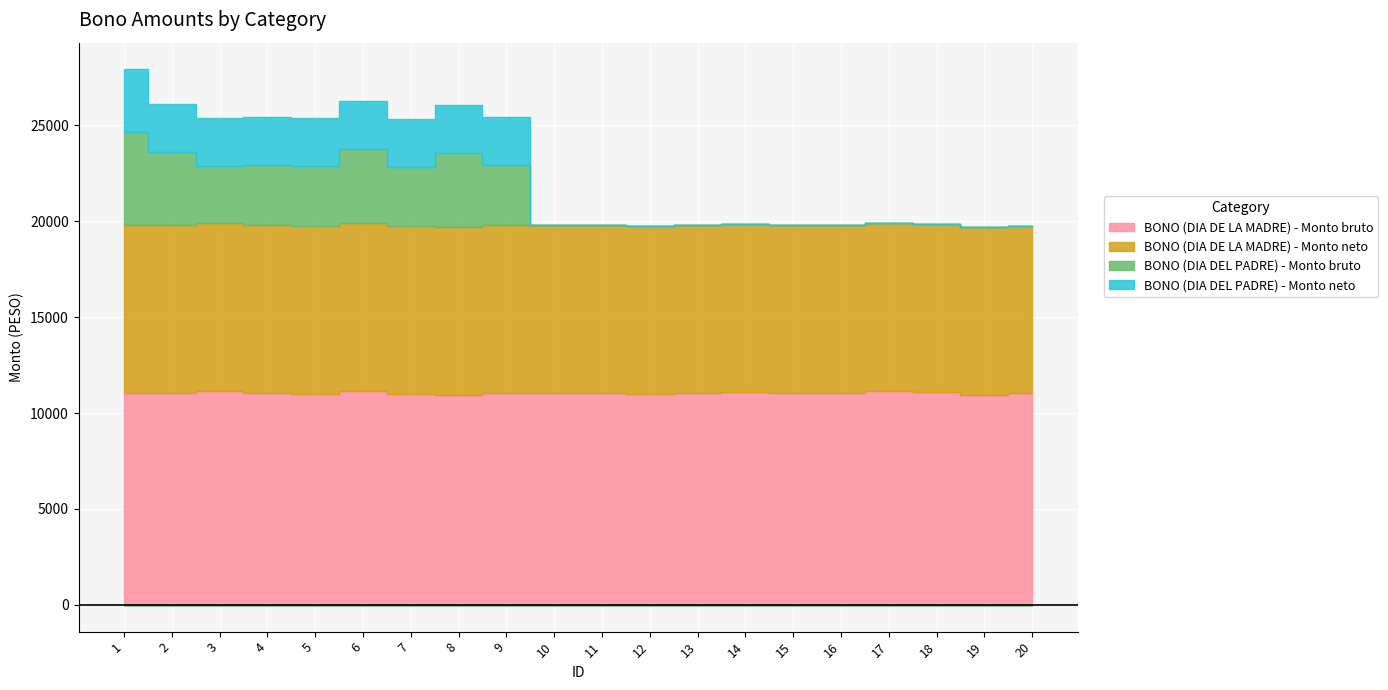

Reading right to left, extract all data points from this chart.

BONO (DIA DE LA MADRE) - Monto bruto: 20=11025.6	19=10959.4	18=11091.5	17=11160.9	16=11057.8	15=11054.5	14=11104.0	13=11054.5	12=11005.3	11=11054.5	10=11054.5	9=11072.2	8=10959.4	7=10984.2	6=11160.9	5=11014.5	4=11042.8	3=11160.9	2=11042.8	1=11057.8
BONO (DIA DE LA MADRE) - Monto neto: 20=8750.0	19=8750.0	18=8750.0	17=8750.0	16=8750.0	15=8750.0	14=8750.0	13=8750.0	12=8750.0	11=8750.0	10=8750.0	9=8750.0	8=8750.0	7=8750.0	6=8750.0	5=8750.0	4=8750.0	3=8750.0	2=8750.0	1=8750.0
BONO (DIA DEL PADRE) - Monto bruto: 20=0.0	19=0.0	18=0.0	17=0.0	16=0.0	15=0.0	14=0.0	13=0.0	12=0.0	11=0.0	10=0.0	9=3113.8	8=3847.7	7=3113.8	6=3866.8	5=3113.8	4=3134.8	3=2952.9	2=3818.1	1=4860.6
BONO (DIA DEL PADRE) - Monto neto: 20=0.0	19=0.0	18=0.0	17=0.0	16=0.0	15=0.0	14=0.0	13=0.0	12=0.0	11=0.0	10=0.0	9=2500.0	8=2500.0	7=2500.0	6=2500.0	5=2500.0	4=2500.0	3=2500.0	2=2500.0	1=3250.0